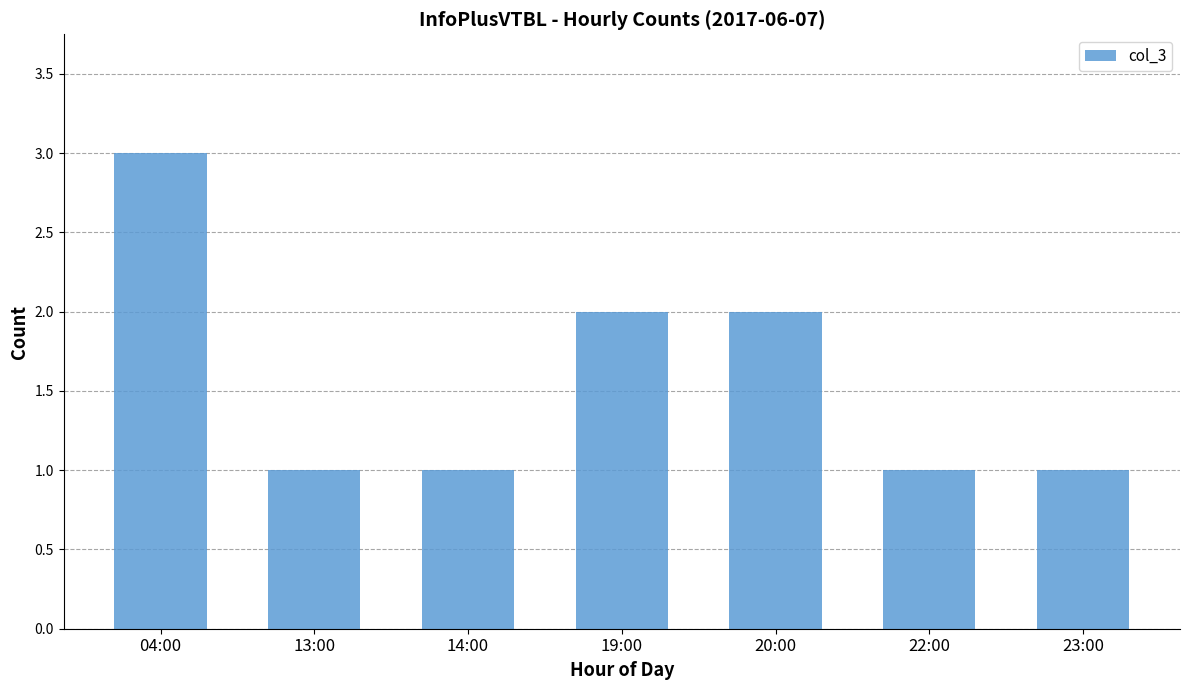

What is the value of the 2nd bar from the left?

1